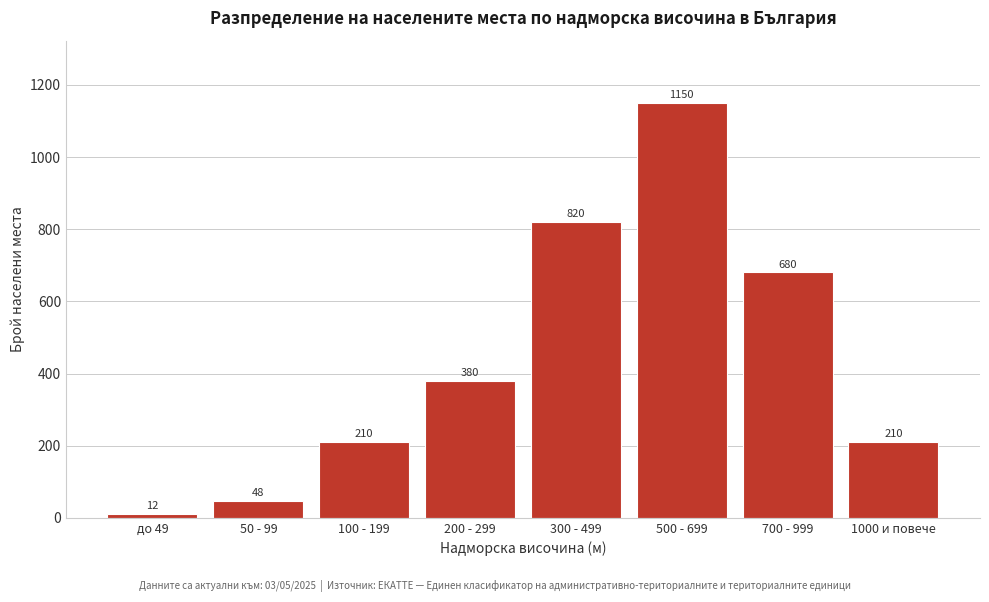

Reading left to right, list all the values displayed in this chart.

до 49=12	50 - 99=48	100 - 199=210	200 - 299=380	300 - 499=820	500 - 699=1150	700 - 999=680	1000 и повече=210